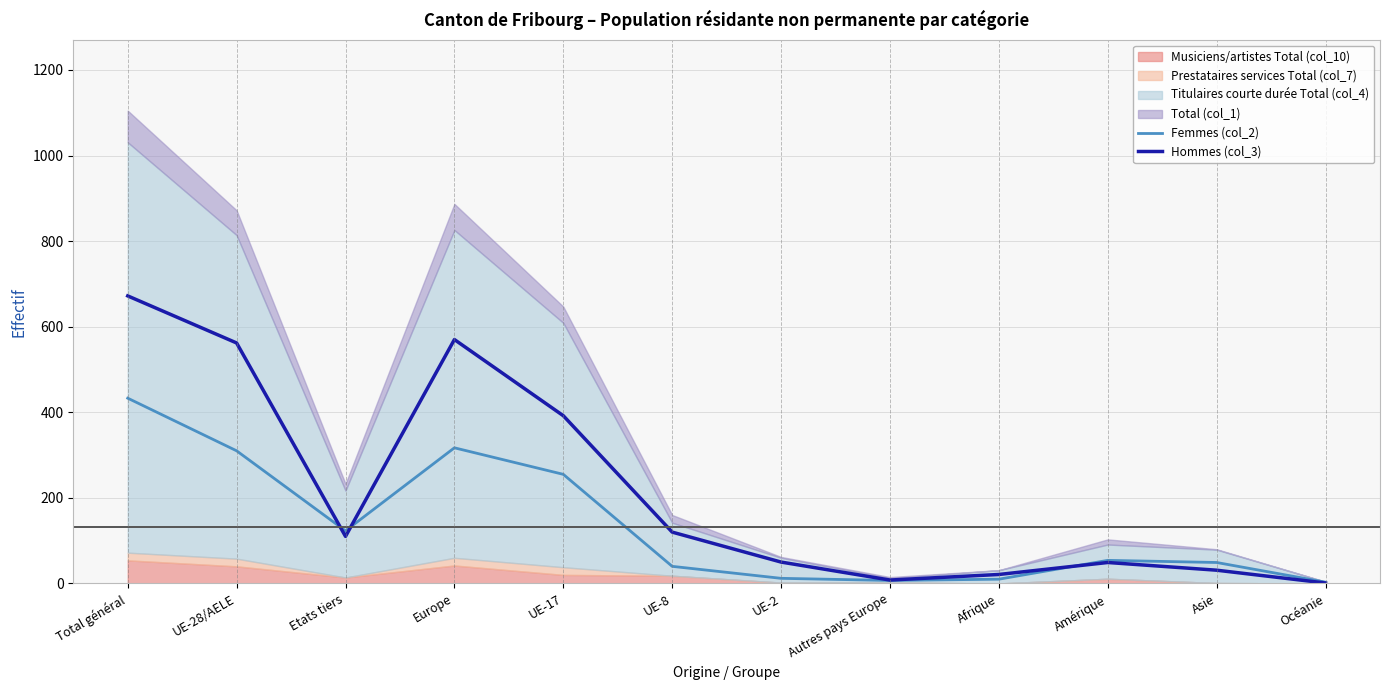

Rank the categories by Hommes (col_3) value from highest to lowest.

Total général, Europe, UE-28/AELE, UE-17, UE-8, Etats tiers, UE-2, Amérique, Asie, Afrique, Autres pays Europe, Océanie